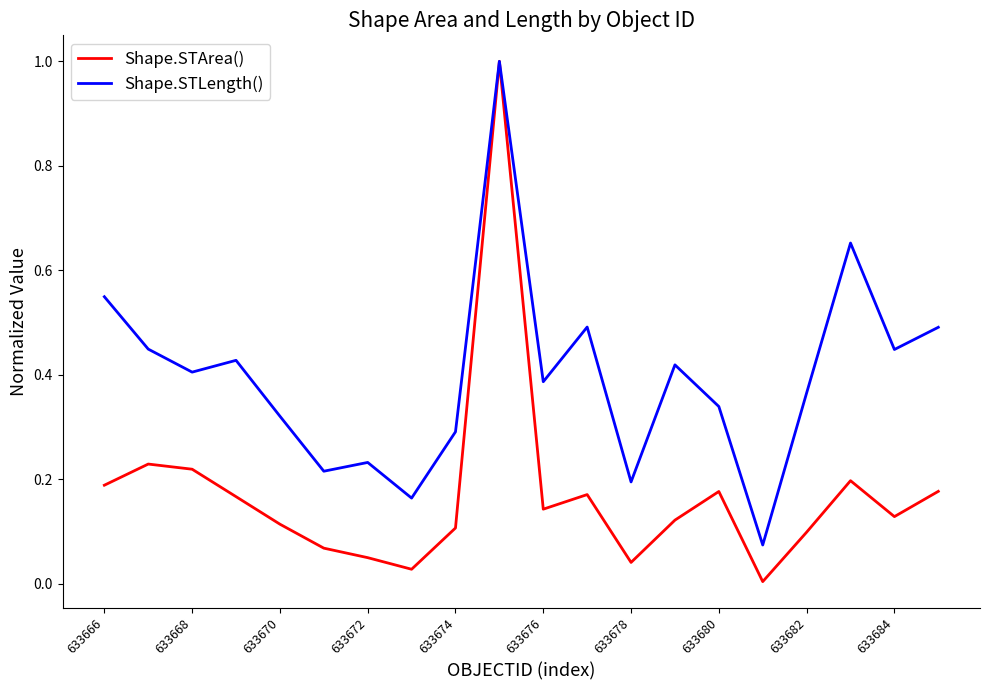

Which series has the largest total across all categories?

Shape.STLength()